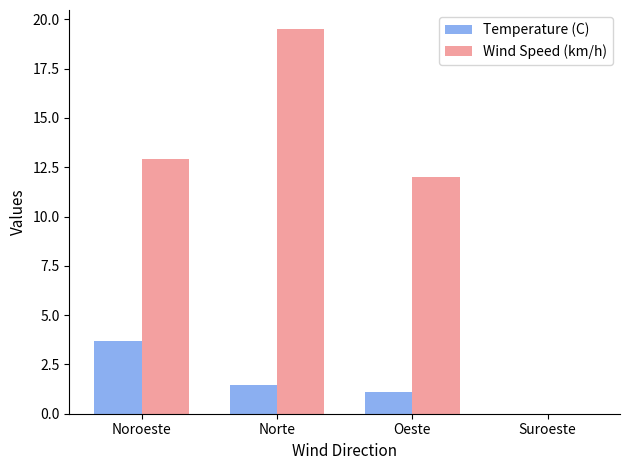

Which series has the largest total across all categories?

Wind Speed (km/h)